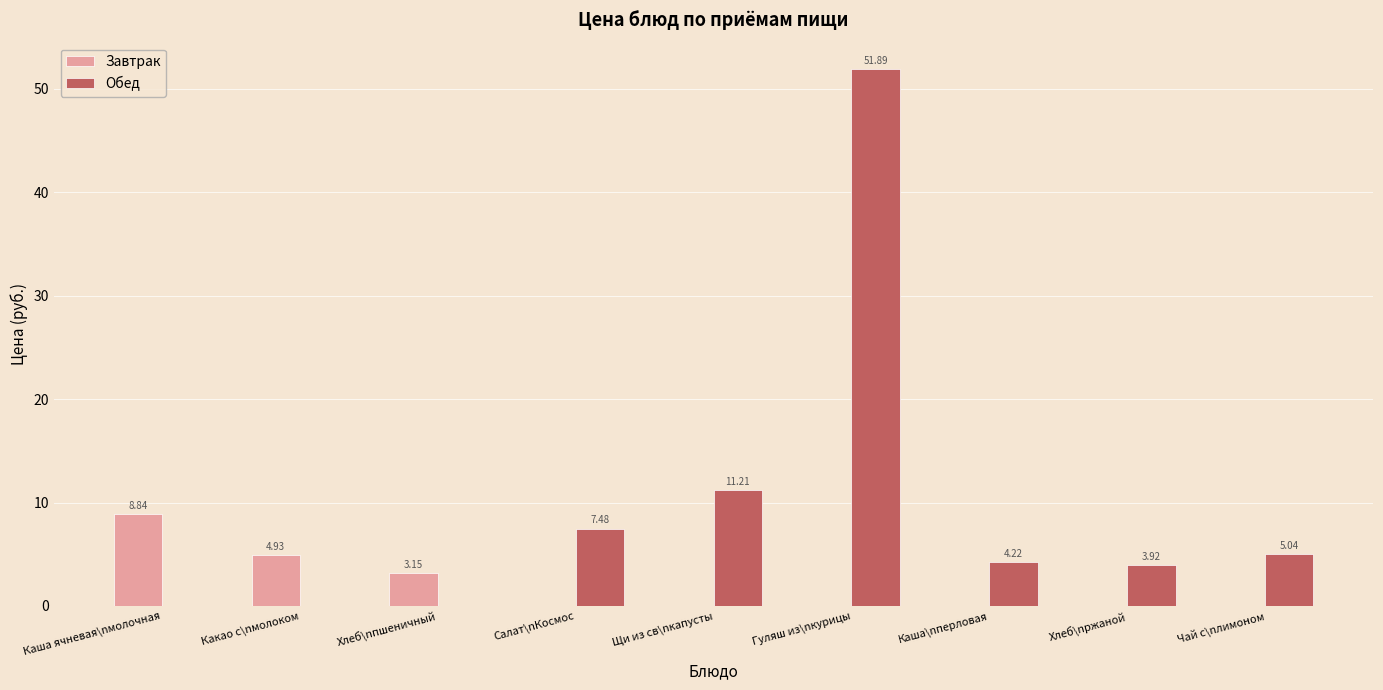

At which category is the sum across all series the highest?

Гуляш из\nкурицы